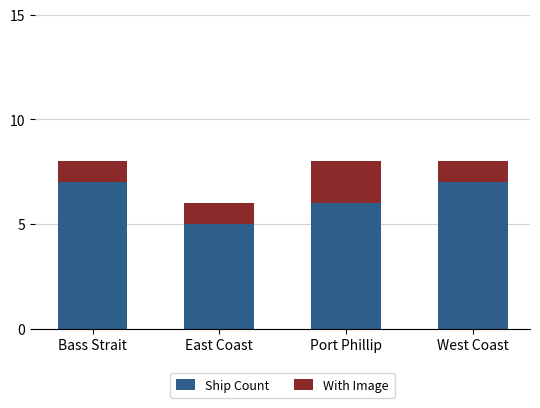

What is the sum of the Ship Count values at East Coast and Port Phillip?

11